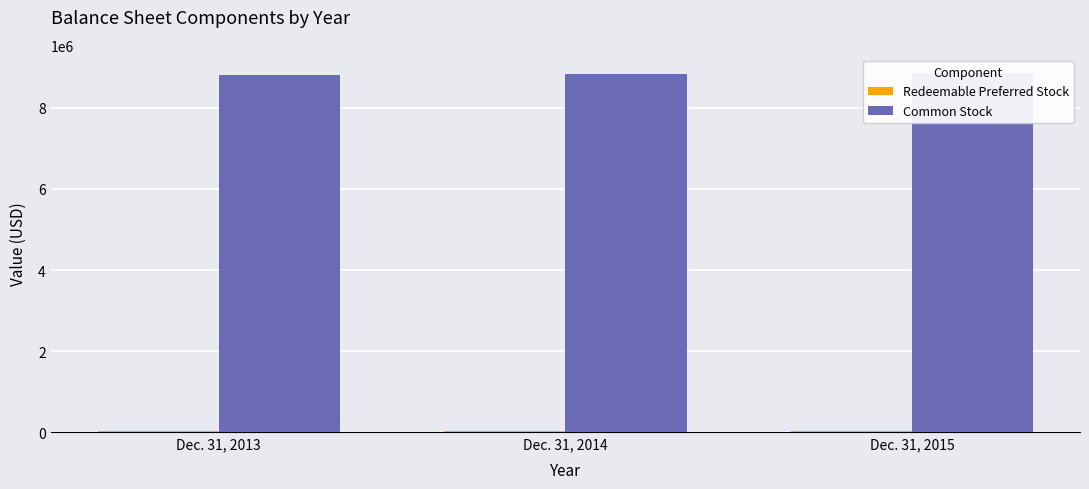

How many series are shown in this chart?

2